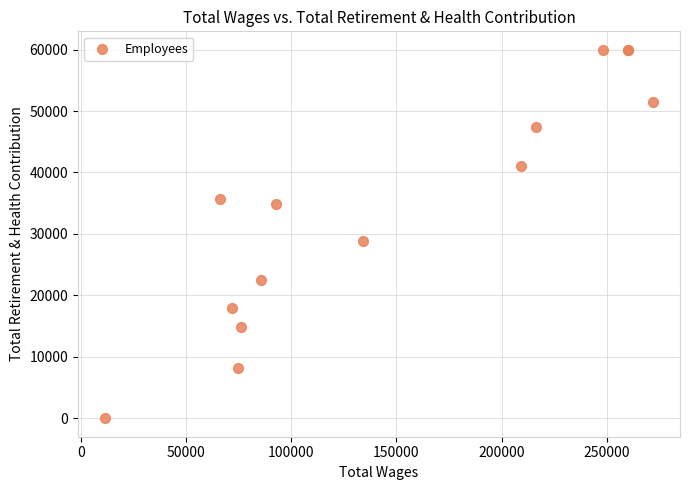

What Y value in the scatter plot is closest to 29984?

28818